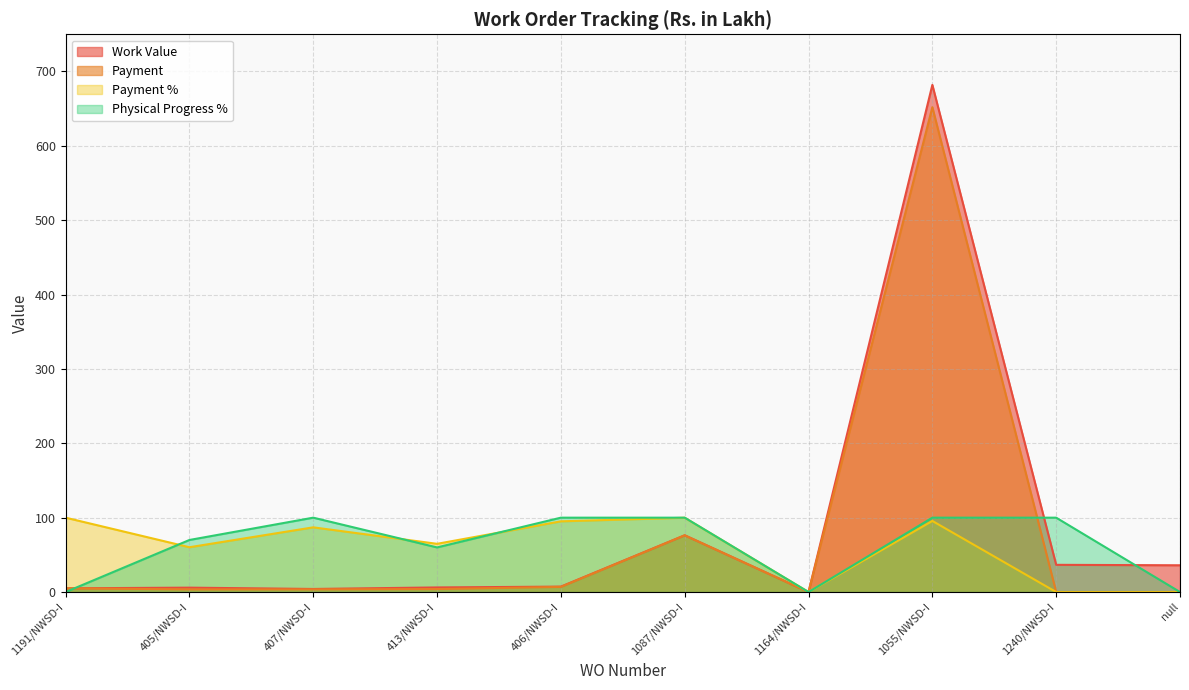

What value does the Payment series have at 1191/NWSD-I?

5.0